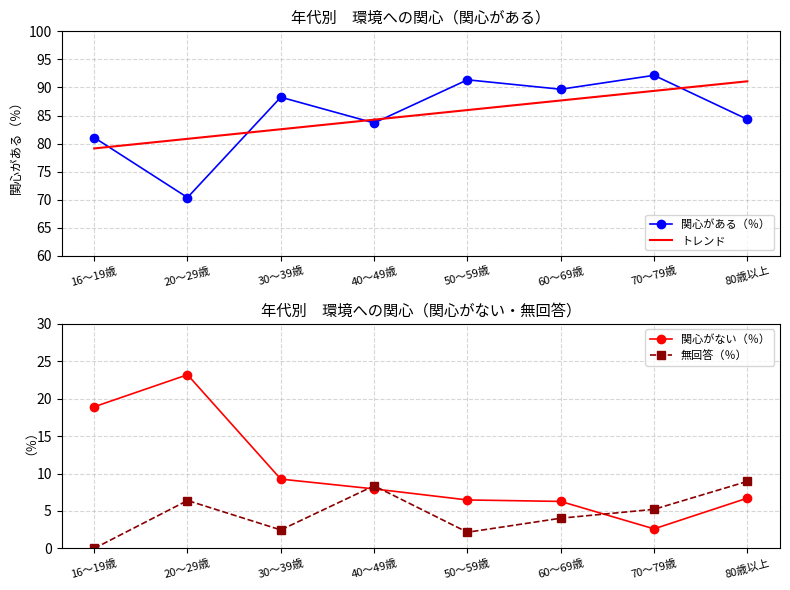

Where is the first local minimum for 関心がない（％）?

70～79歳